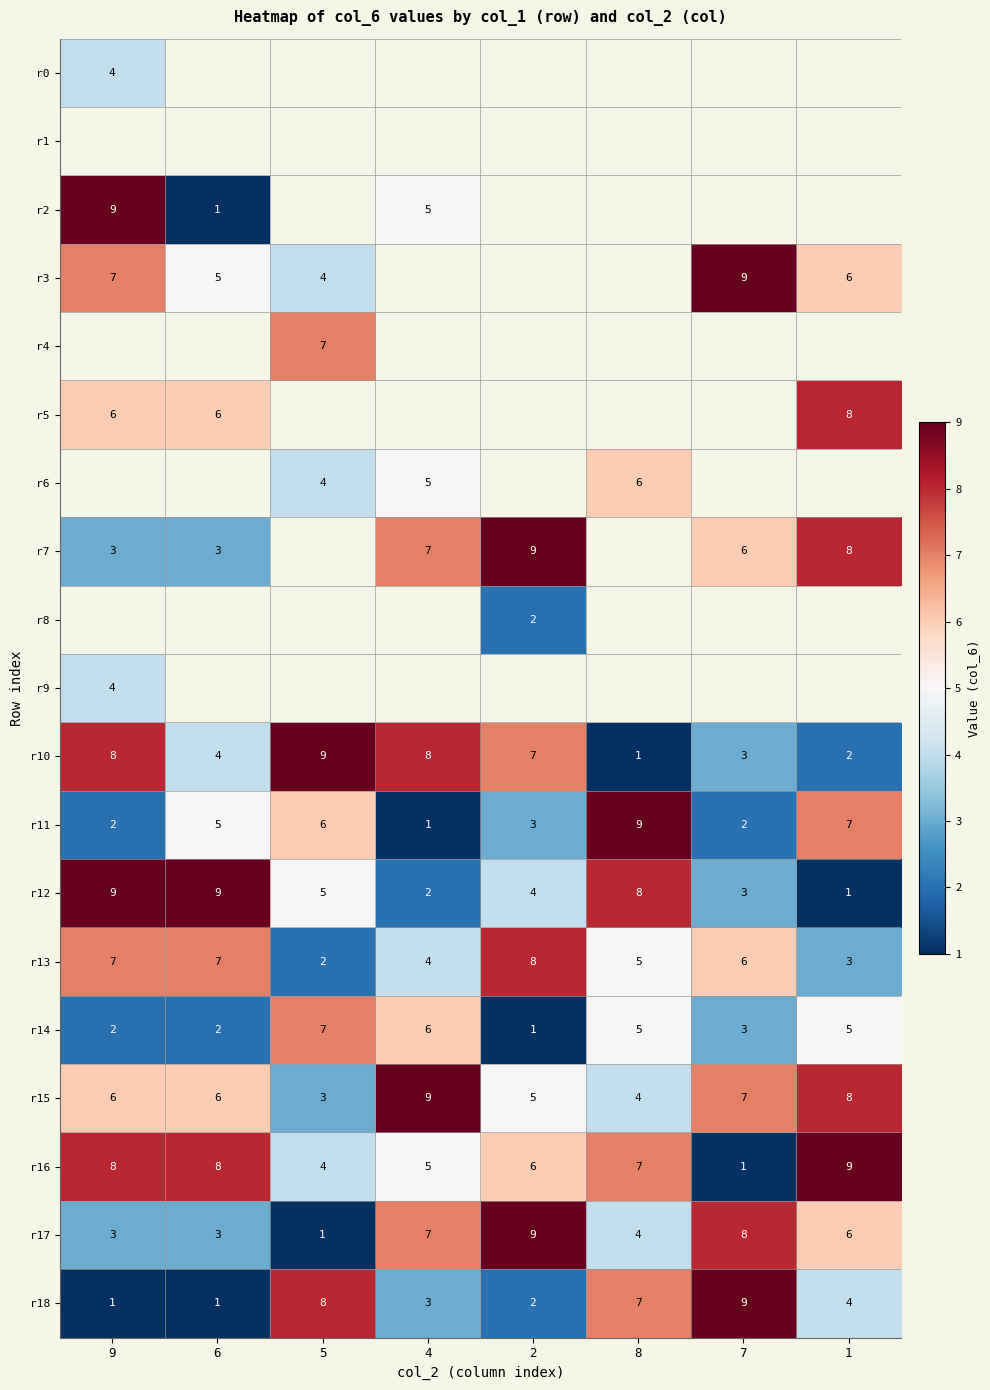

At which label is r18 closest to 5?

1